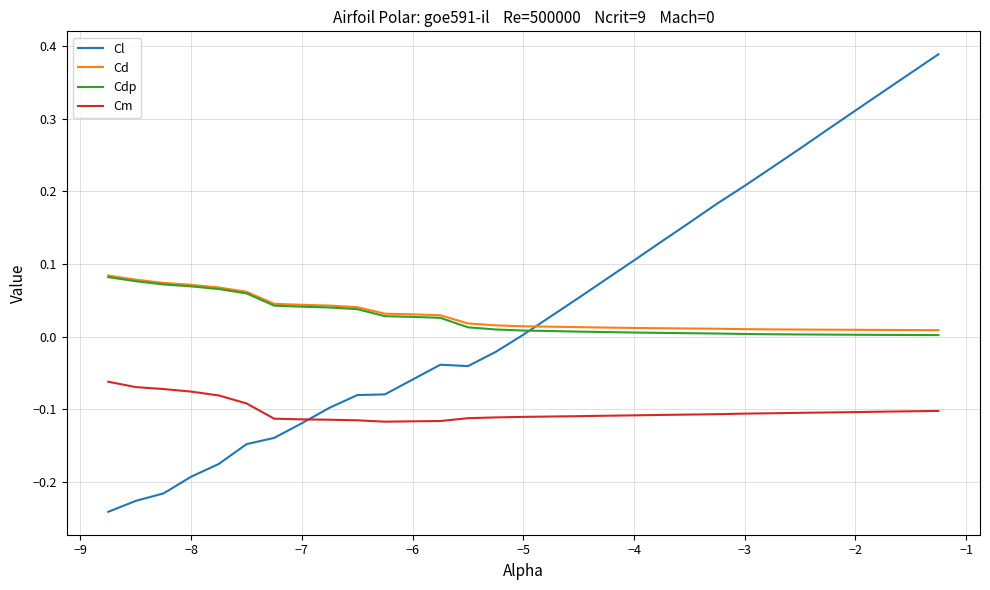

What is the sum of all Cl values?

0.9